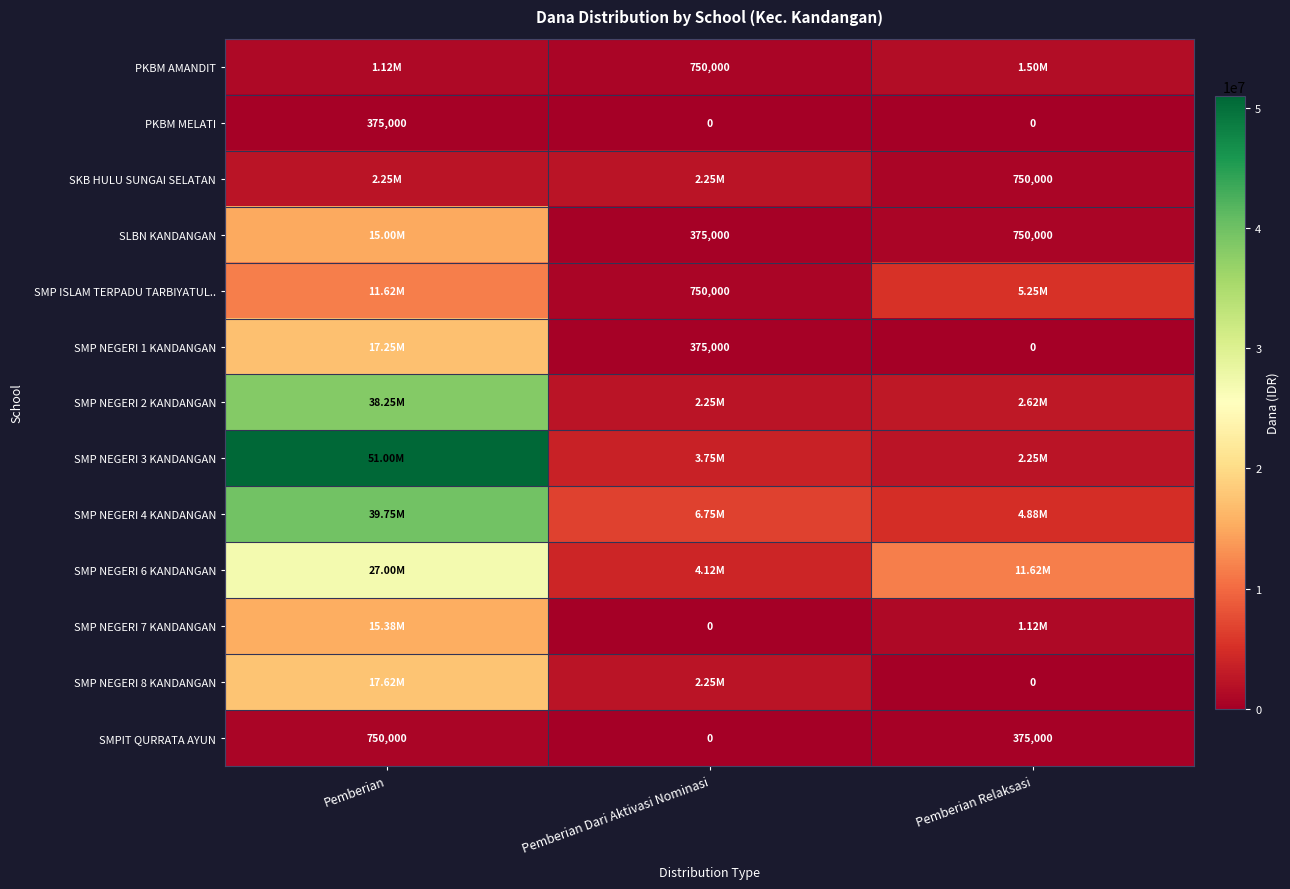

Which label corresponds to the smallest value in the chart?

Pemberian Dari Aktivasi Nominasi